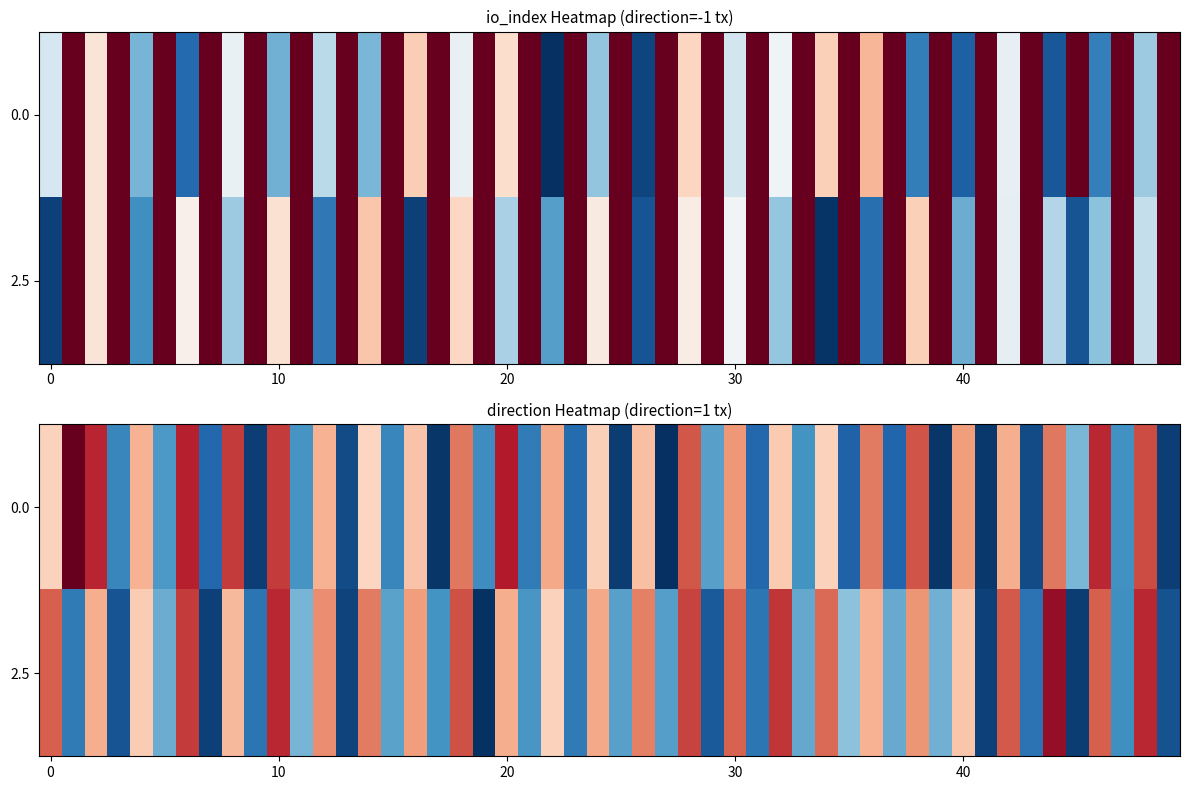

Between direction and io_index, which is larger?

io_index